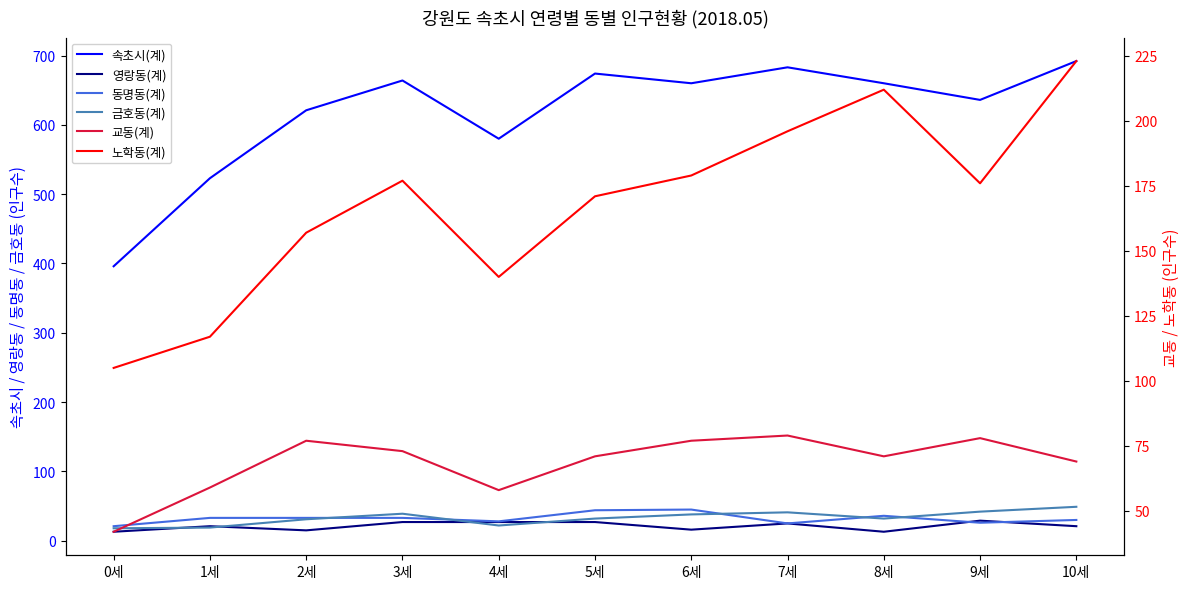

At which category is the sum across all series the highest?

10세